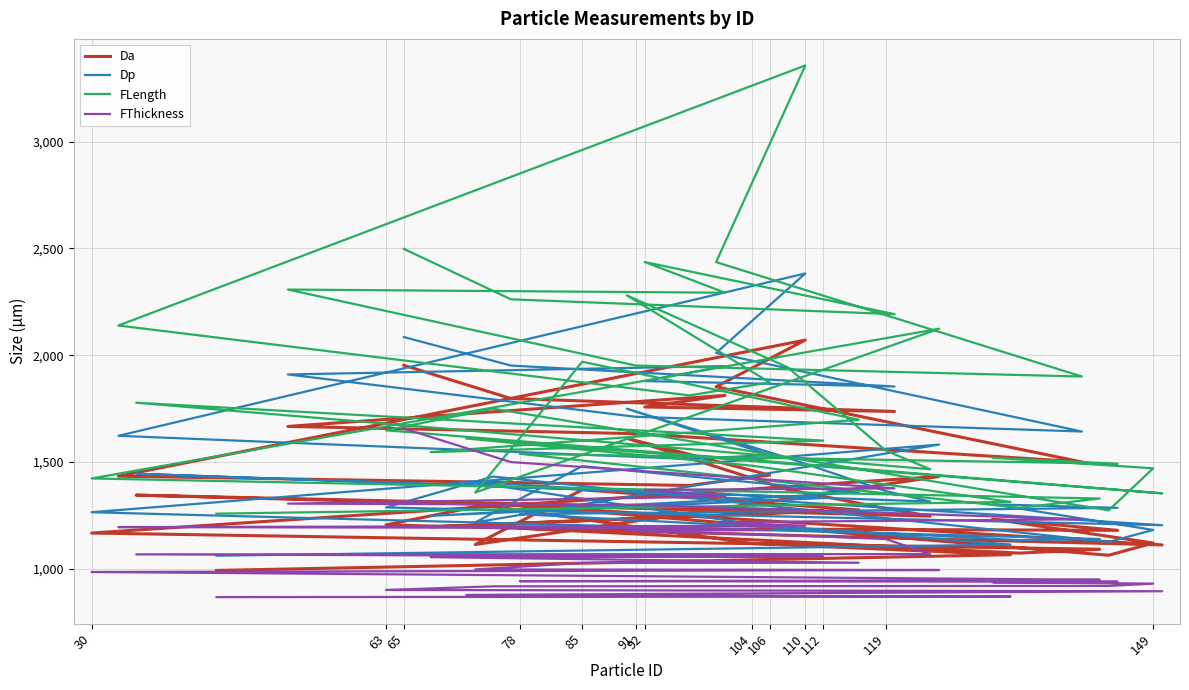

At which category does Dp reach its first local valley?

91